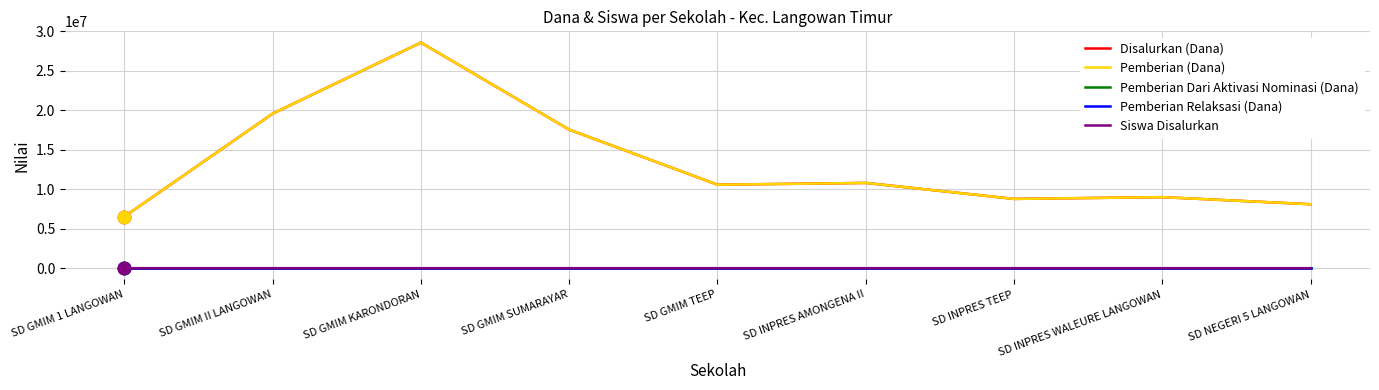

True or false: Pemberian Dari Aktivasi Nominasi (Dana) has more than 0 points higher than both neighbors.

False